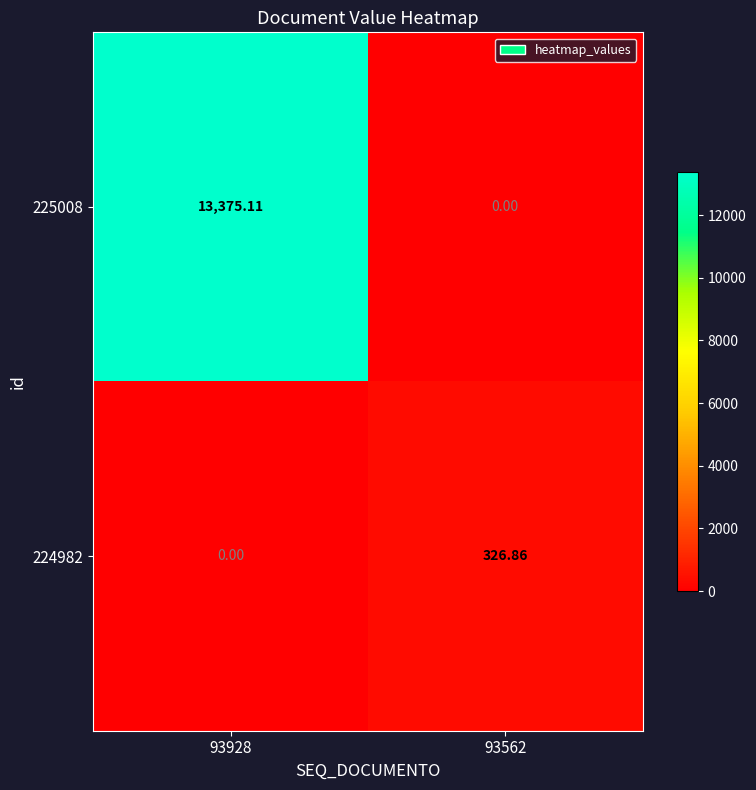

Is the value of 224982 at 93562 greater than the value of 225008 at 93928?

No